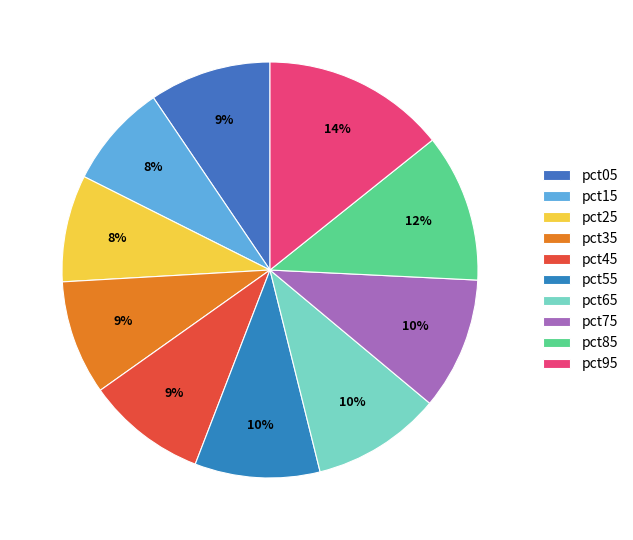

To the nearest percent, what portion does pct95 represent?

14%